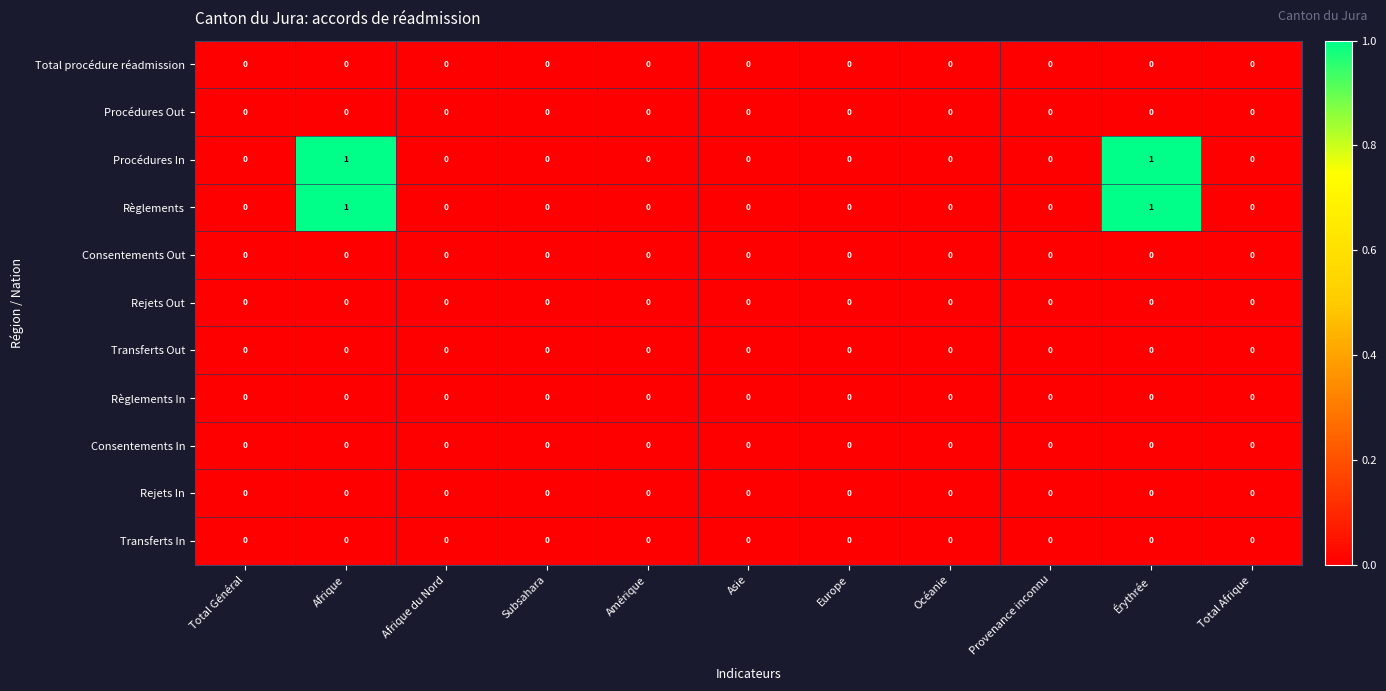

Is it true that Règlements equals -1 at Afrique du Nord?

False